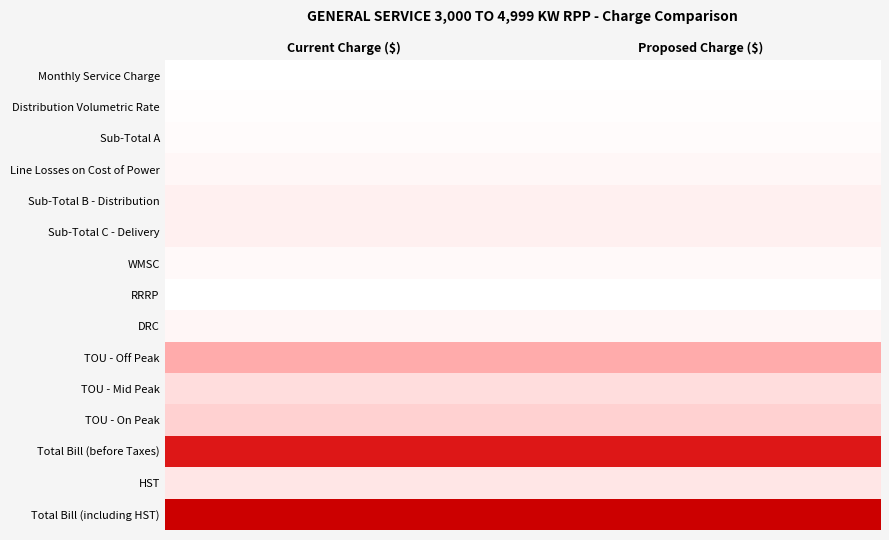

Count the number of categories in the chart.

2